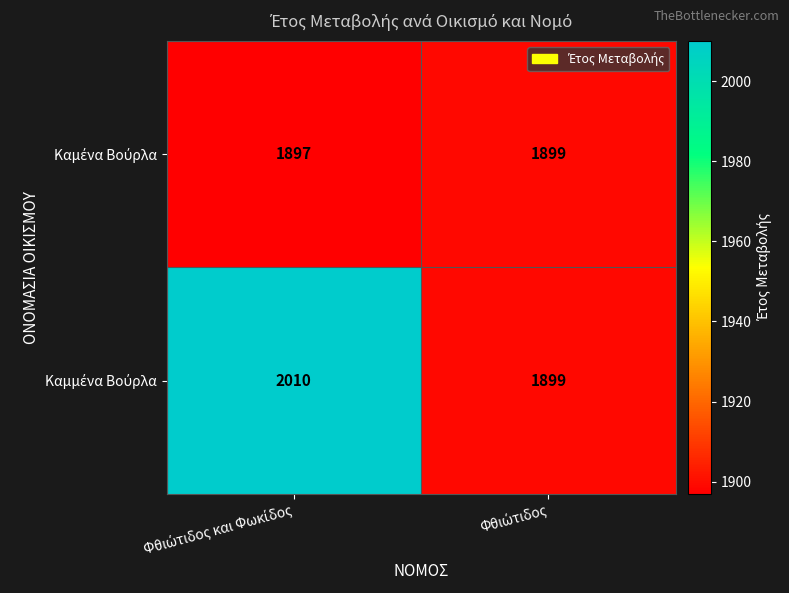

What is the minimum value shown in the chart?

1897